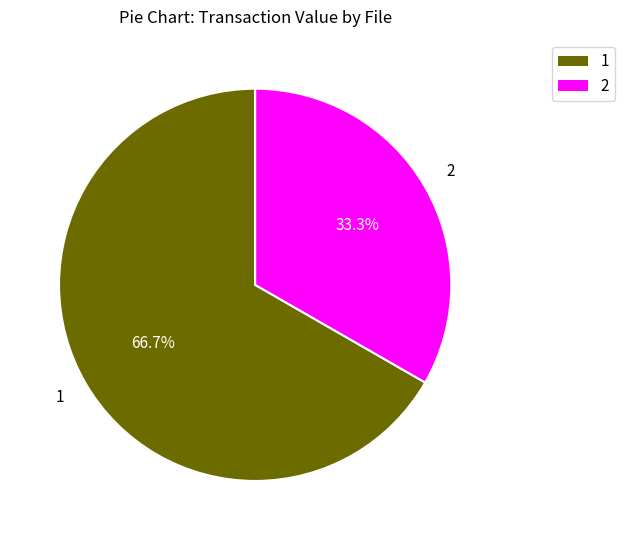

Do 2 and 1 together represent more than half of the pie?

Yes